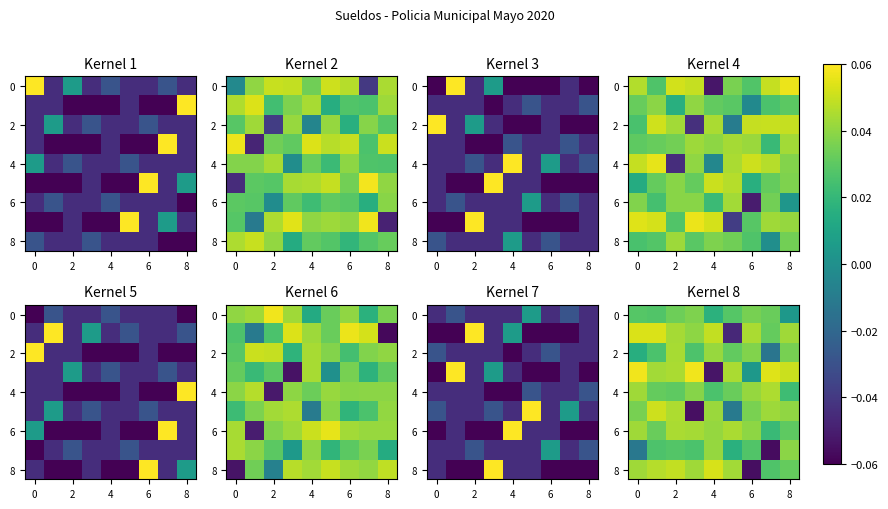

Which label corresponds to the smallest value in the chart?

7